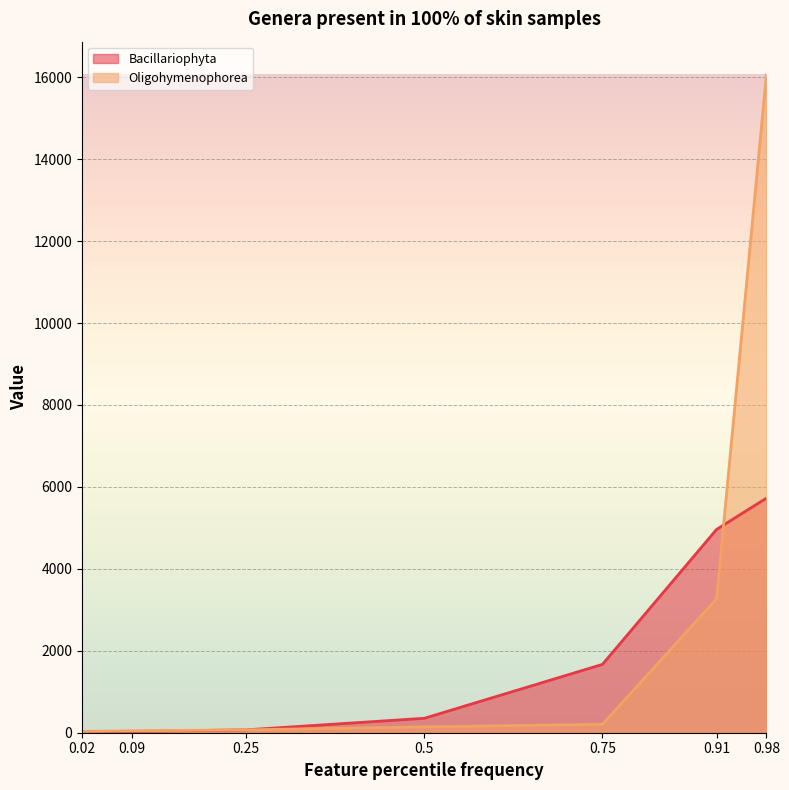

At how many categories does at least one series exceed 11876?

1